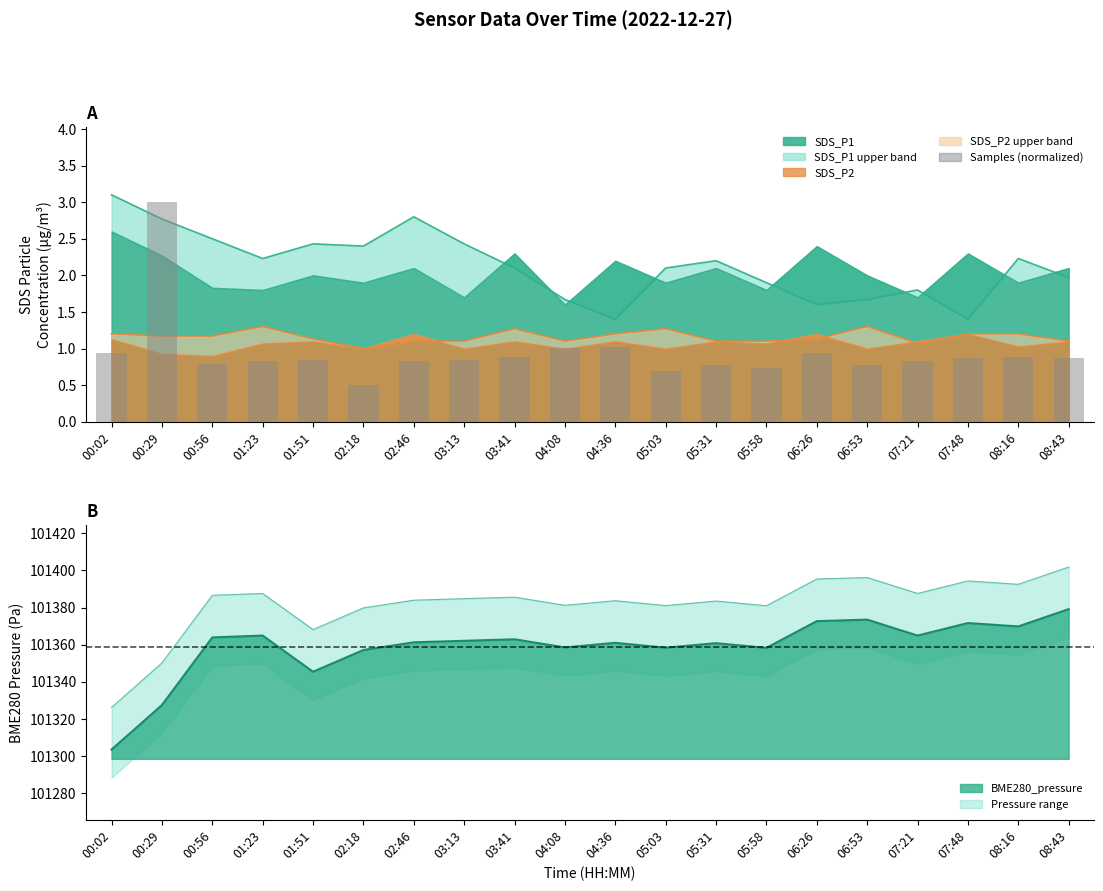

Reading left to right, extract all data points from this chart.

0.9	3.0	0.8	0.8	0.8	0.5	0.8	0.8	0.9	1.0	1.0	0.7	0.8	0.7	0.9	0.8	0.8	0.9	0.9	0.9